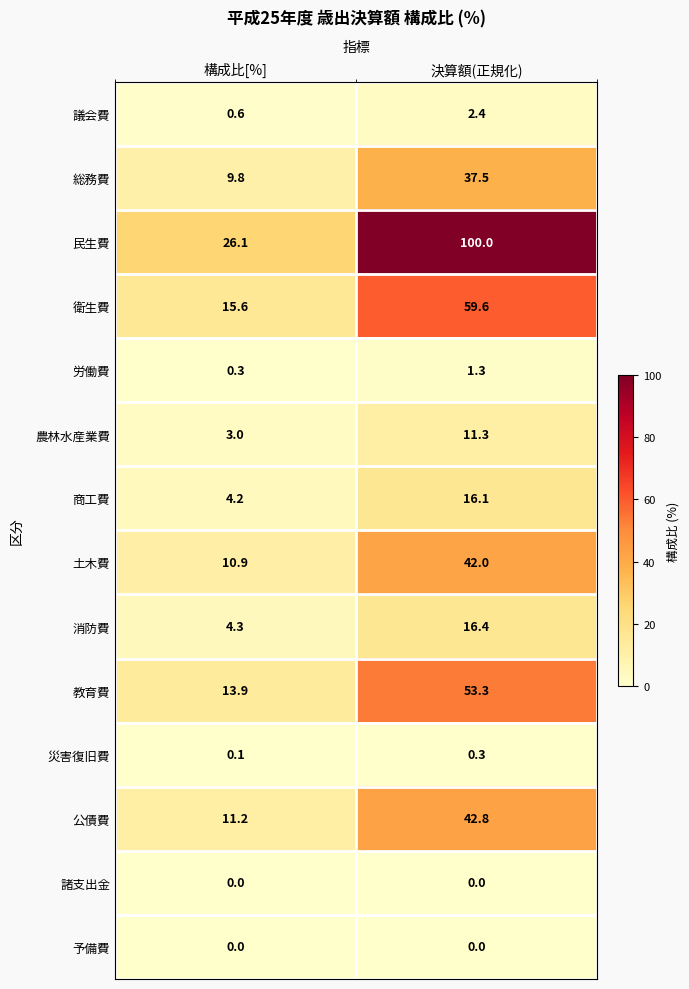

Reading right to left, extract all data points from this chart.

議会費: 決算額(正規化)=2.4	構成比[%]=0.6
総務費: 決算額(正規化)=37.5	構成比[%]=9.8
民生費: 決算額(正規化)=100.0	構成比[%]=26.1
衛生費: 決算額(正規化)=59.6	構成比[%]=15.6
労働費: 決算額(正規化)=1.3	構成比[%]=0.3
農林水産業費: 決算額(正規化)=11.3	構成比[%]=3.0
商工費: 決算額(正規化)=16.1	構成比[%]=4.2
土木費: 決算額(正規化)=42.0	構成比[%]=10.9
消防費: 決算額(正規化)=16.4	構成比[%]=4.3
教育費: 決算額(正規化)=53.3	構成比[%]=13.9
災害復旧費: 決算額(正規化)=0.3	構成比[%]=0.1
公債費: 決算額(正規化)=42.8	構成比[%]=11.2
諸支出金: 決算額(正規化)=0.0	構成比[%]=0.0
予備費: 決算額(正規化)=0.0	構成比[%]=0.0